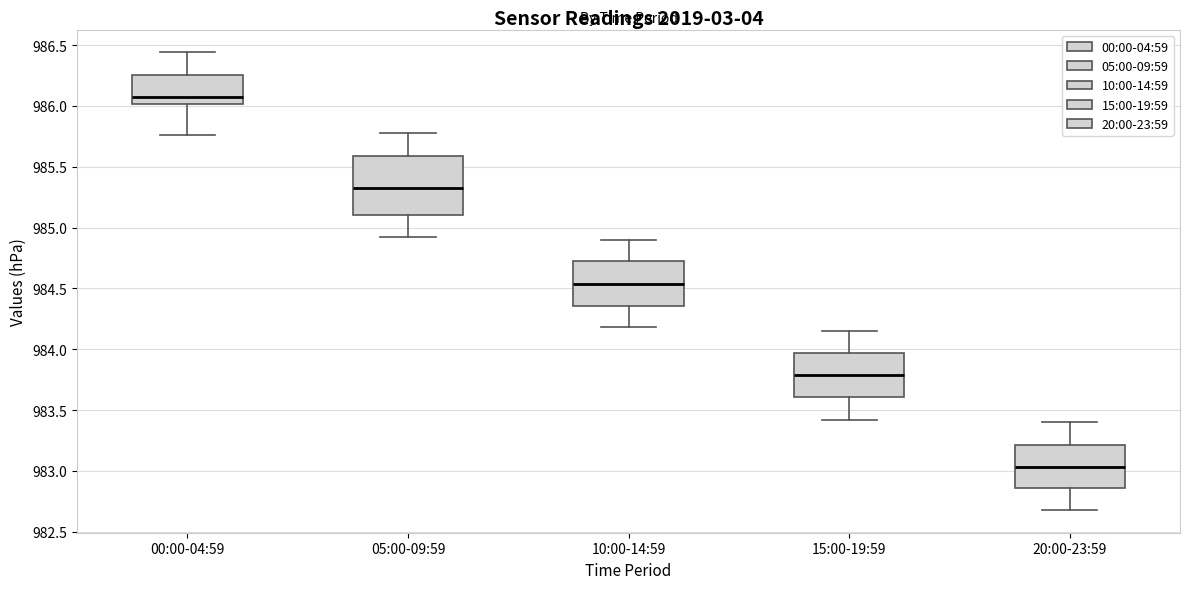

Reading left to right, read every box against the y-axis: the position of its median line, the range the box covers, and the ends of its whiskers. The values are not printed on the chart, so give them approximately, as read against the axis.

00:00-04:59: median 986.05, box 986.00 to 986.25, whiskers 985.75 to 986.45
05:00-09:59: median 985.35, box 985.10 to 985.60, whiskers 984.90 to 985.80
10:00-14:59: median 984.55, box 984.35 to 984.70, whiskers 984.20 to 984.90
15:00-19:59: median 983.80, box 983.60 to 983.95, whiskers 983.40 to 984.15
20:00-23:59: median 983.05, box 982.85 to 983.20, whiskers 982.70 to 983.40